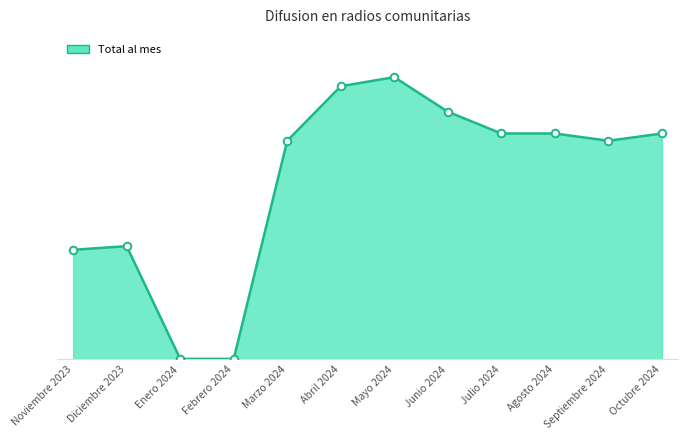

Which has a higher value, Febrero 2024 or Septiembre 2024?

Septiembre 2024